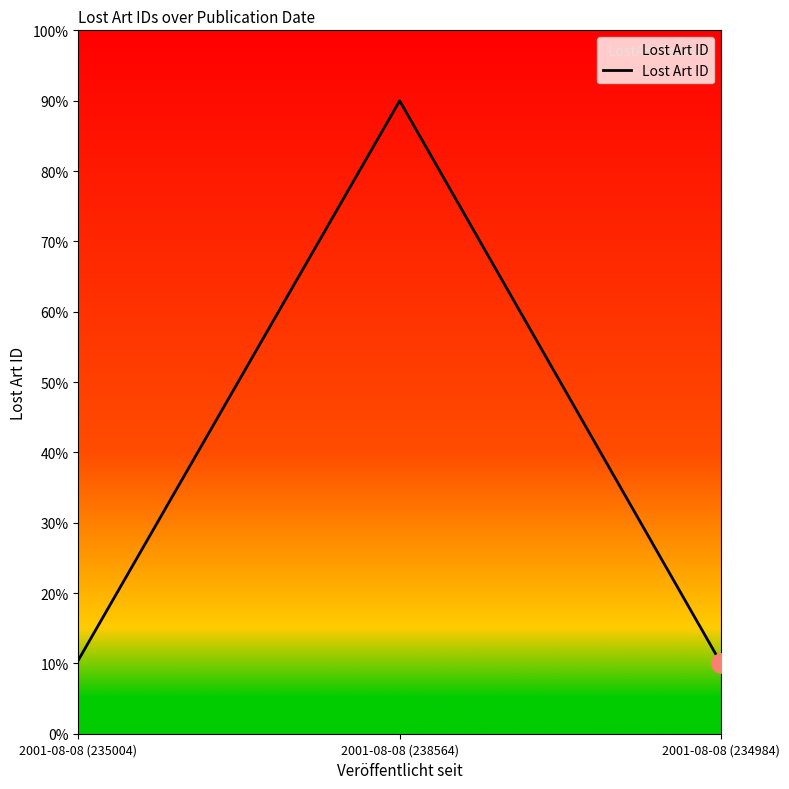

Reading left to right, list all the values displayed in this chart.

2001-08-08 (235004)=10.4	2001-08-08 (238564)=90.0	2001-08-08 (234984)=10.0